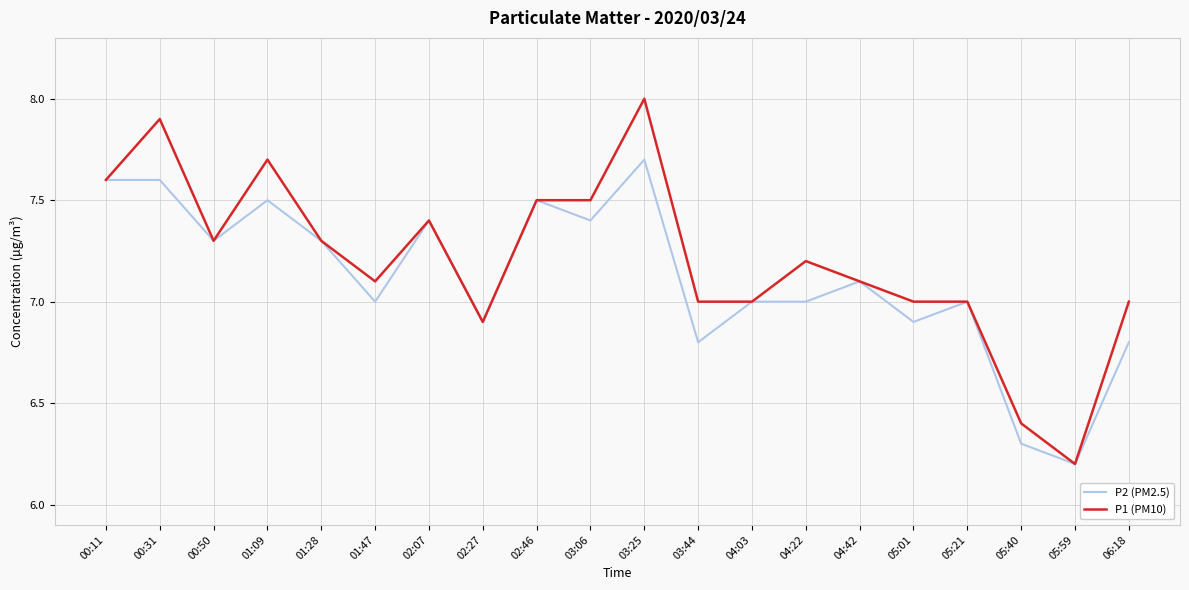

List the series in order of their overall mean, highest first.

P1 (PM10), P2 (PM2.5)